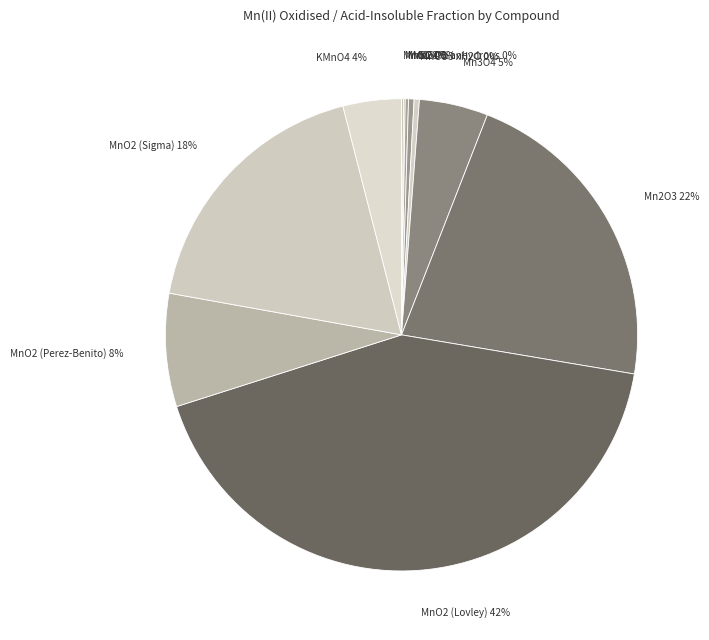

To the nearest percent, what percentage of the pie is Mn3O4?

5%